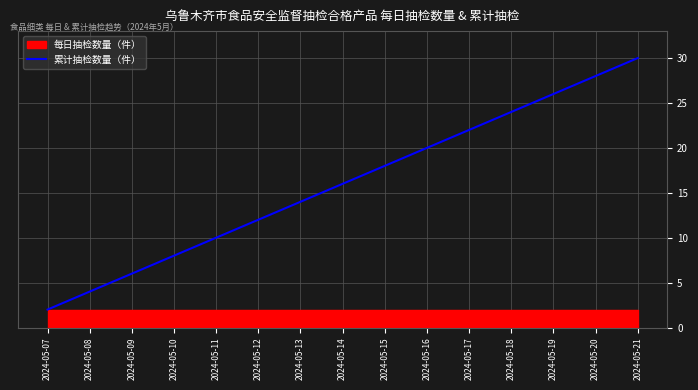

Which has a higher value, 2024-05-17 or 2024-05-19?

2024-05-19